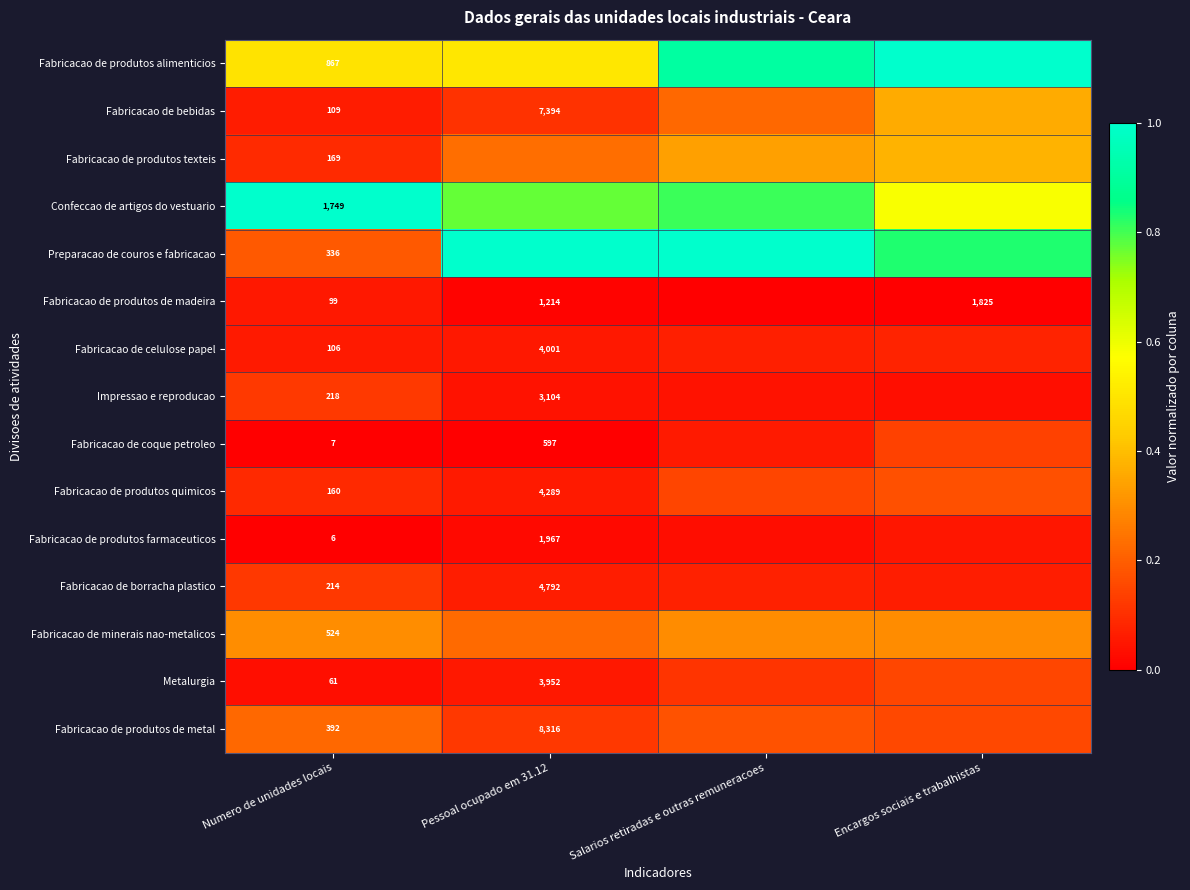

Rank the series at Numero de unidades locais from highest to lowest value.

Confeccao de artigos do vestuario, Fabricacao de produtos alimenticios, Fabricacao de minerais nao-metalicos, Fabricacao de produtos de metal, Preparacao de couros e fabricacao, Impressao e reproducao, Fabricacao de borracha plastico, Fabricacao de produtos texteis, Fabricacao de produtos quimicos, Fabricacao de bebidas, Fabricacao de celulose papel, Fabricacao de produtos de madeira, Metalurgia, Fabricacao de coque petroleo, Fabricacao de produtos farmaceuticos